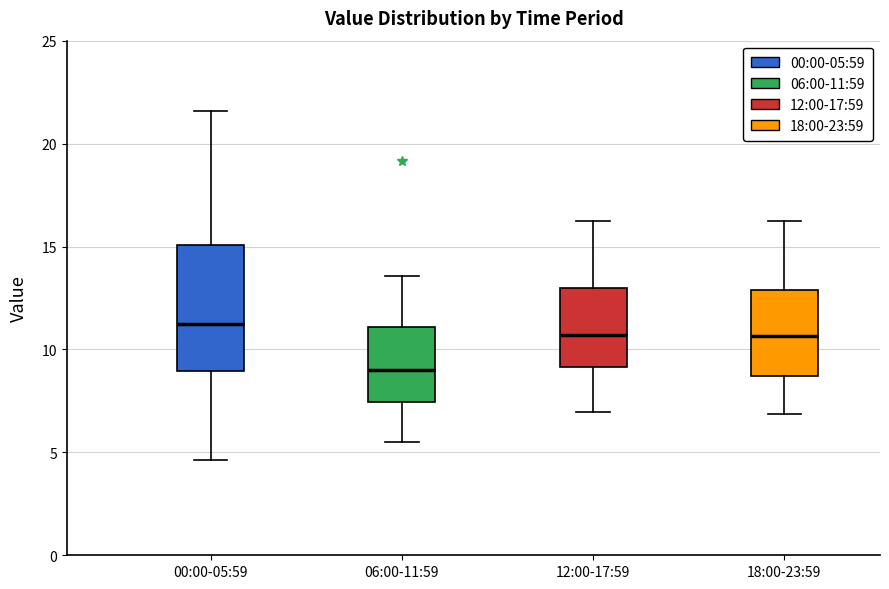

Where does the lower whisker of the box for 00:00-05:59 end on the y-axis? The values are not printed on the chart, so give them approximately, as read against the axis.

4.5